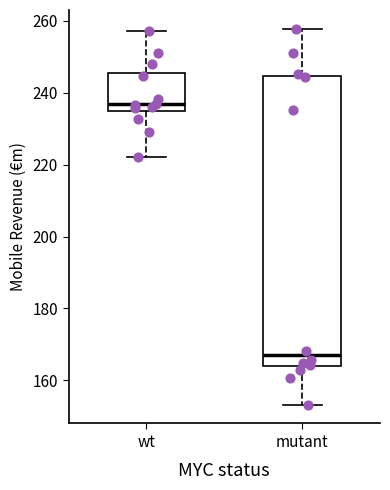

Which box is the tallest, from its lower edge to its upper edge?

mutant